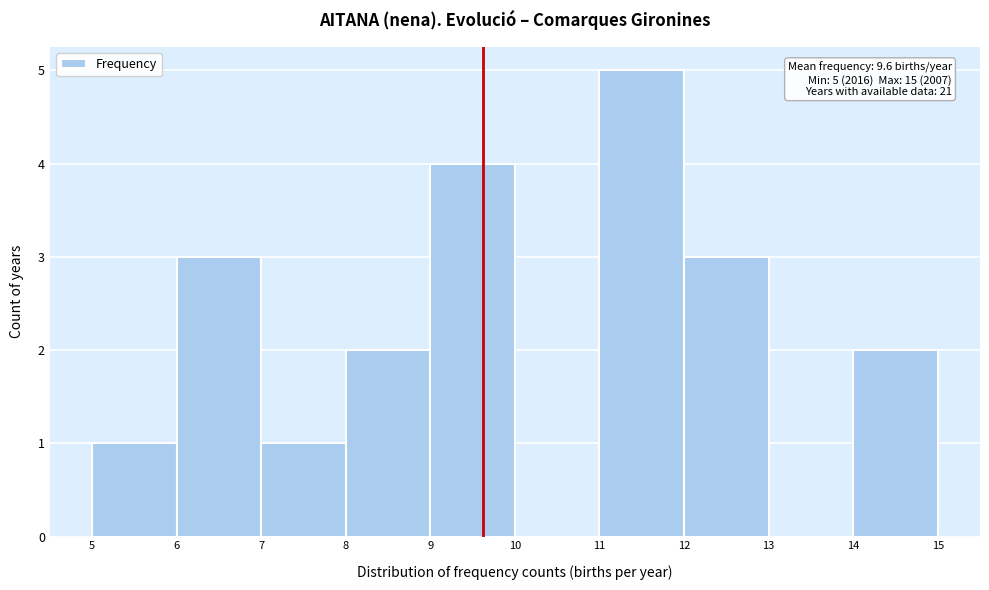

Which range on the x-axis has the tallest bar?

11 to 12